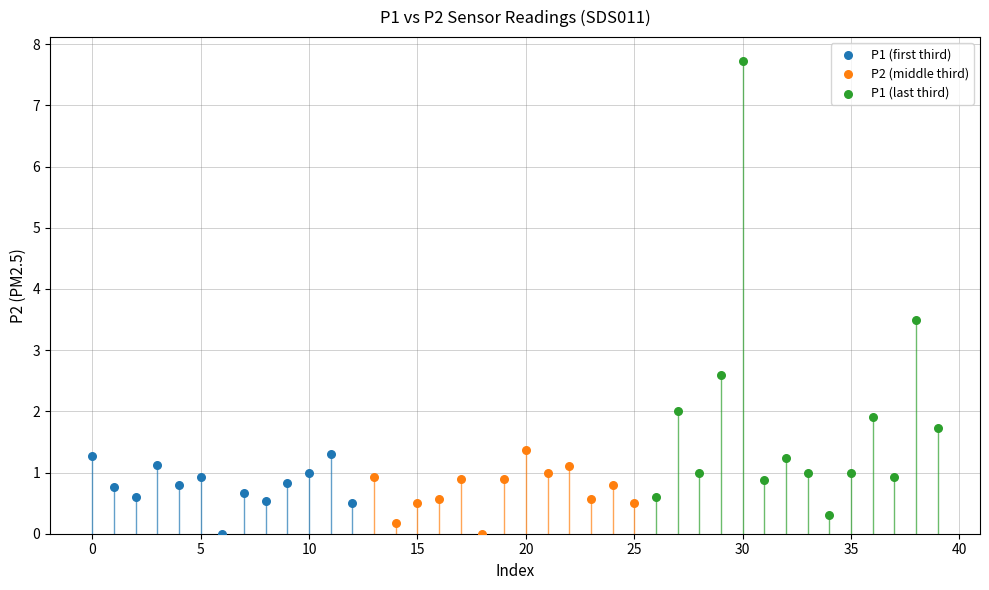

Which series contains the highest Y value?

P1 (last third)